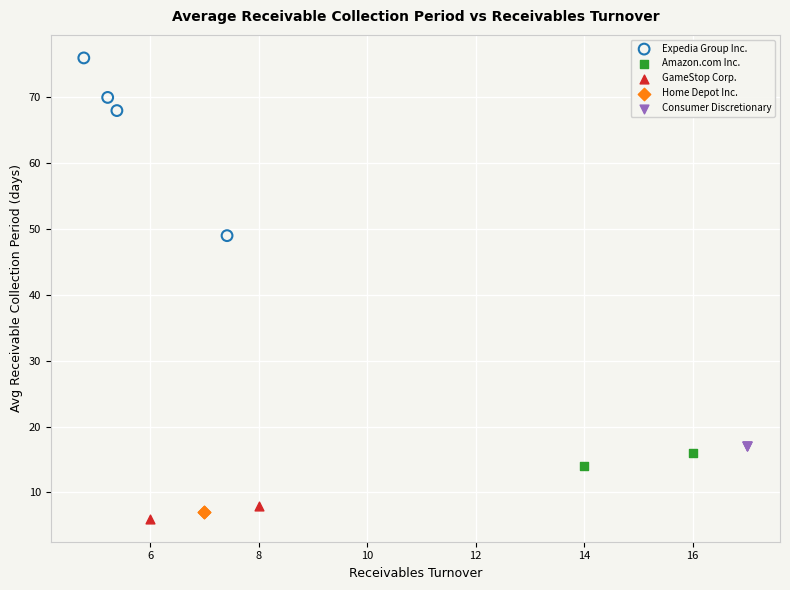

Which series contains the lowest Y value?

GameStop Corp.